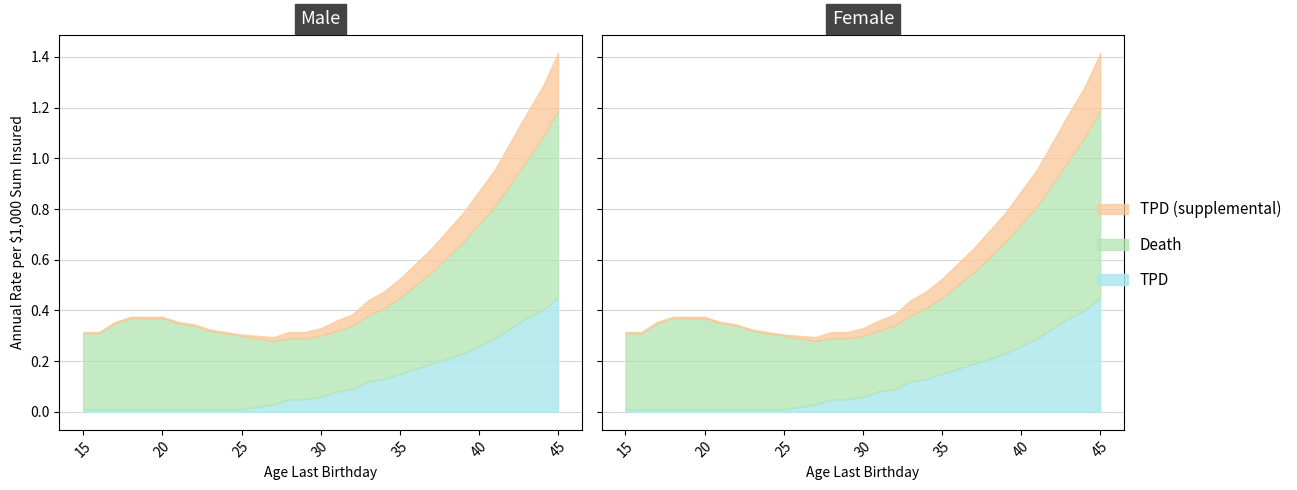

At how many categories does at least one series exceed 0?

31